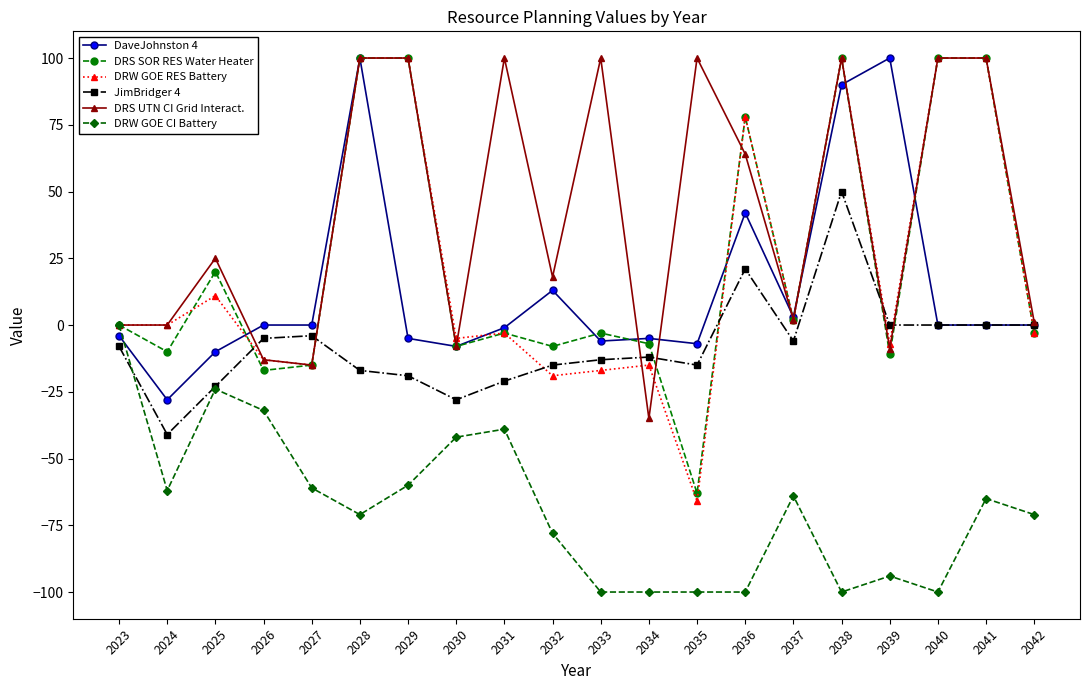

True or false: JimBridger 4 has more than 0 interior local peaks.

True